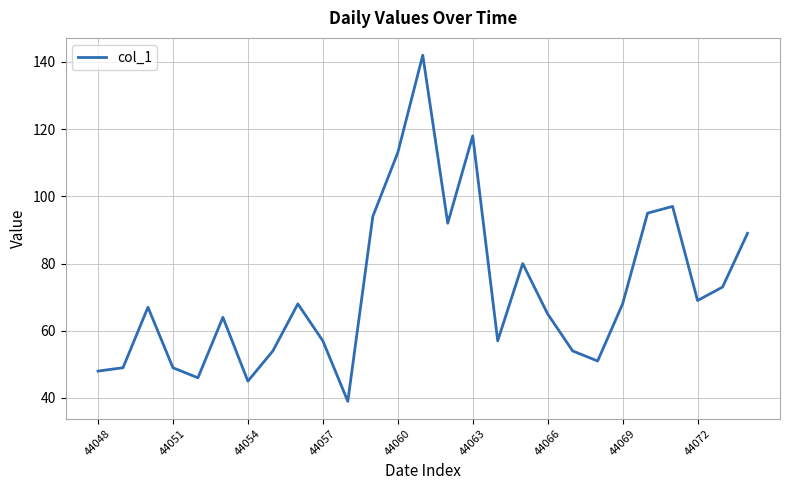

What is the greatest value displayed?

142